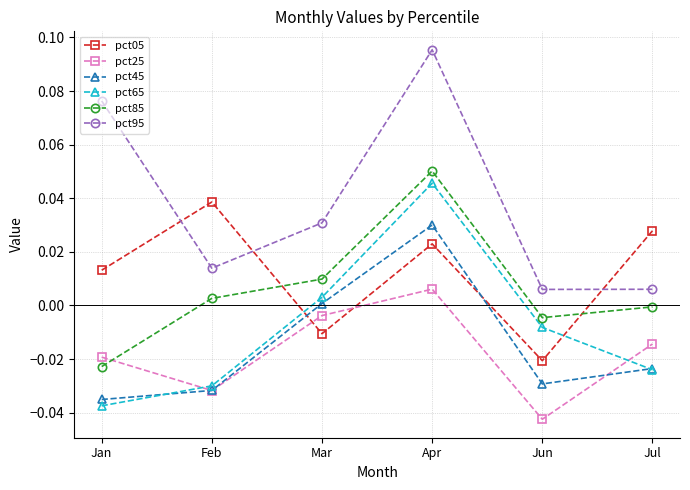

At which category does the chart reach its peak across all series?

Apr